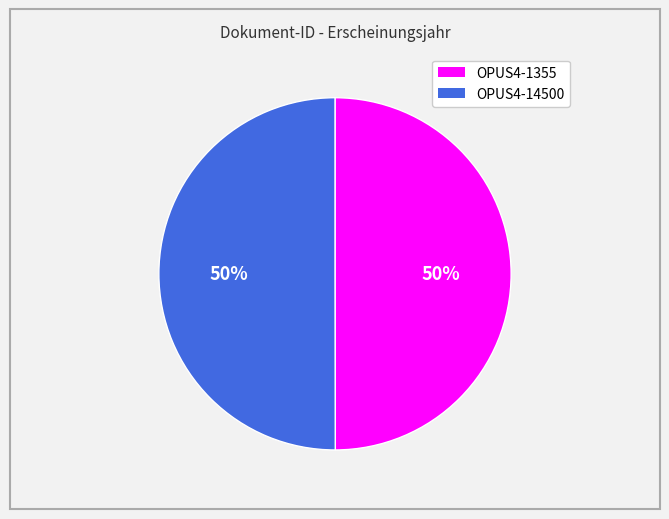

Do OPUS4-1355 and OPUS4-14500 together represent more than half of the pie?

Yes